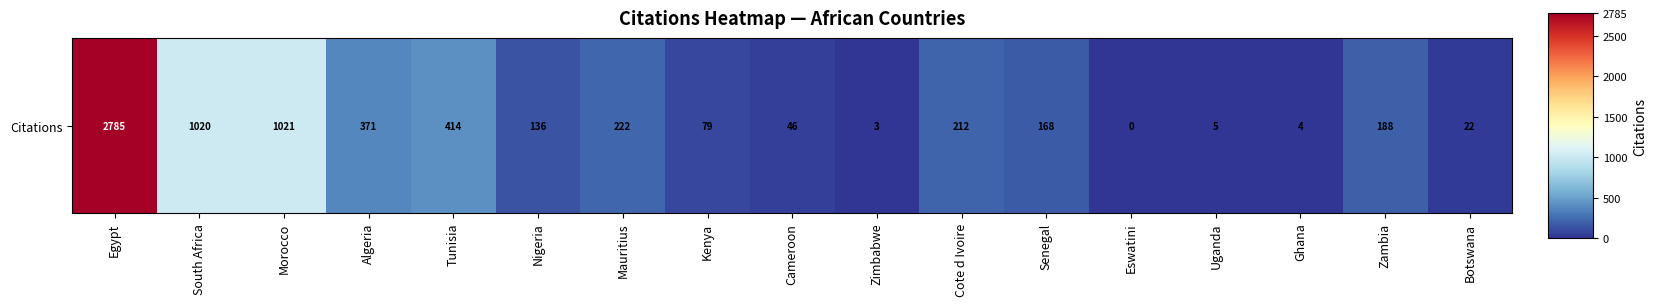

Reading left to right, what are all the values shown in this chart?

2785	1020	1021	371	414	136	222	79	46	3	212	168	0	5	4	188	22